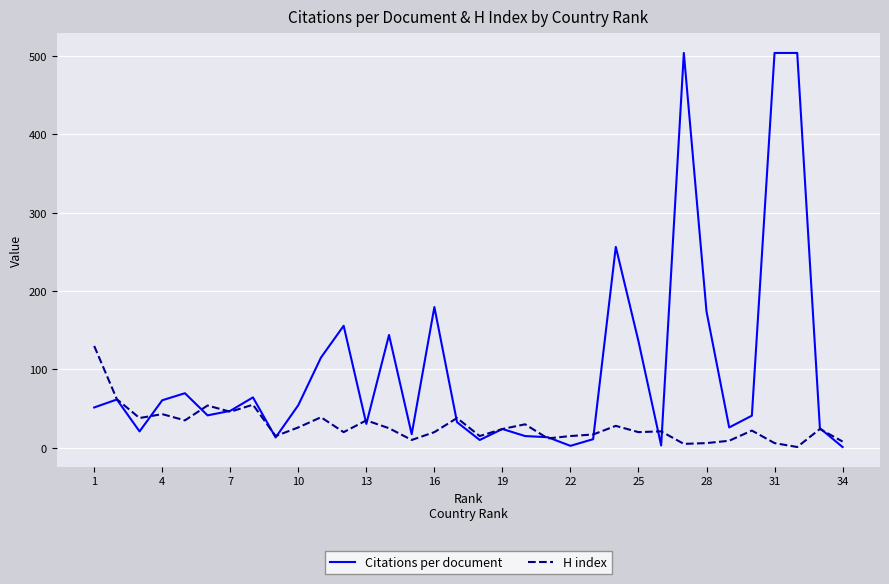

At how many categories does at least one series exceed 198?

4